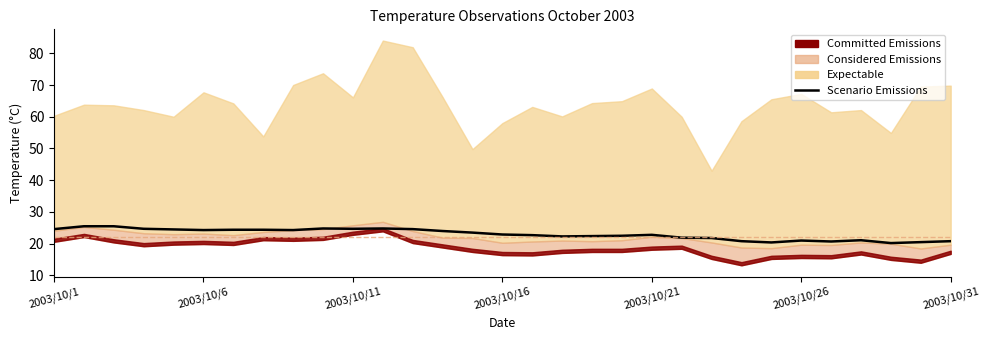

How many points are higher than both their immediate neighbors (excluding endpoints)?

5